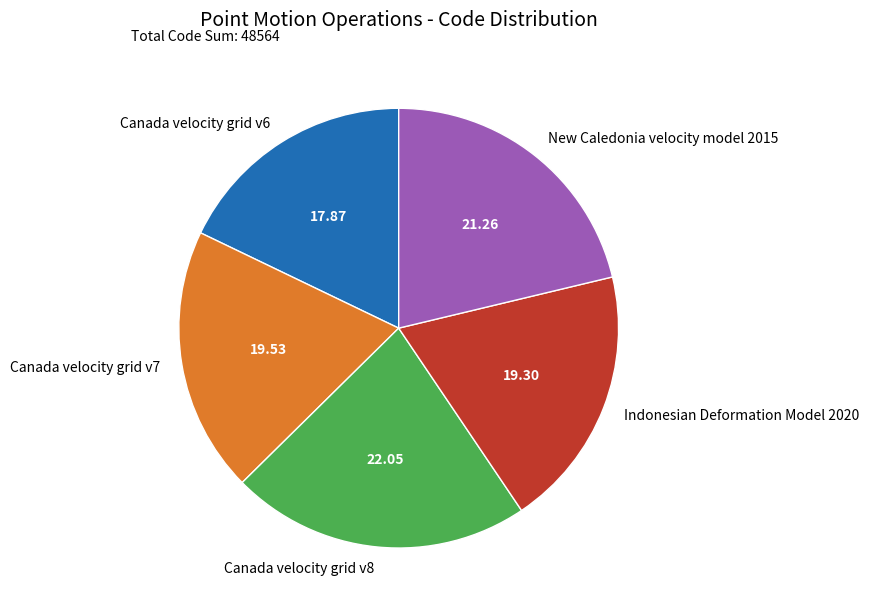

Combined, do Canada velocity grid v7 and Indonesian Deformation Model 2020 account for over 50%?

No